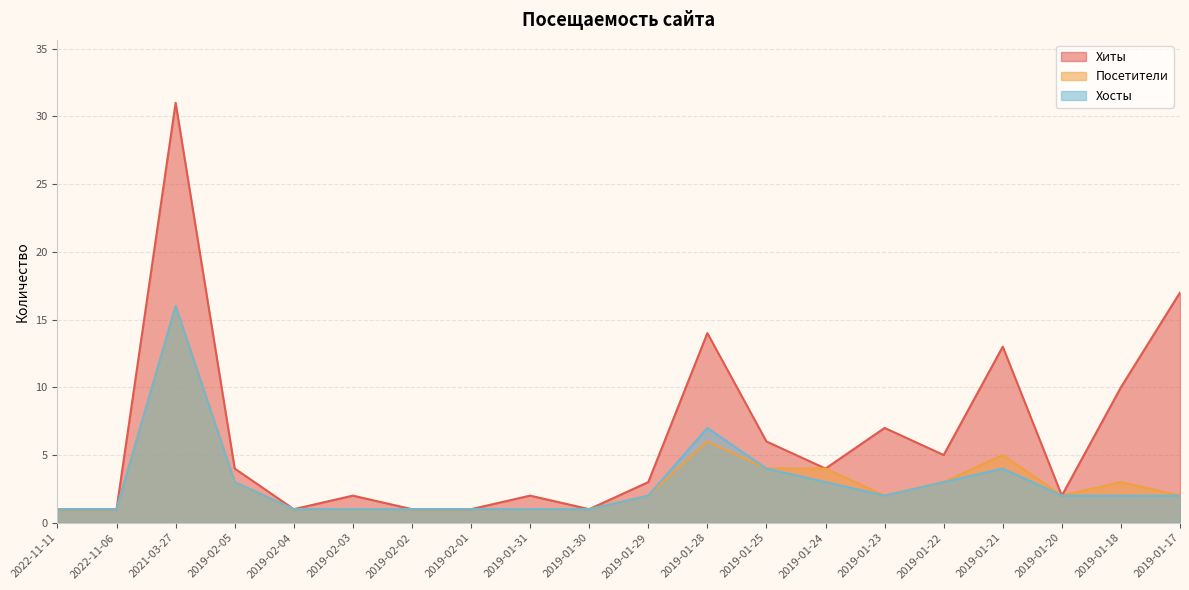

The value of Хосты at 2019-02-02 is 1. True or false?

True